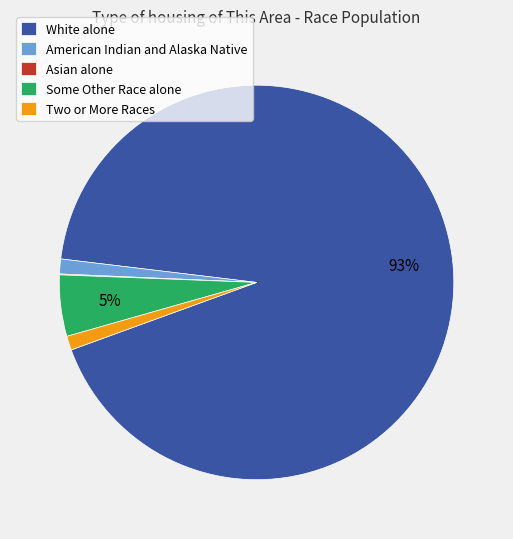

Which slice is the largest?

White alone